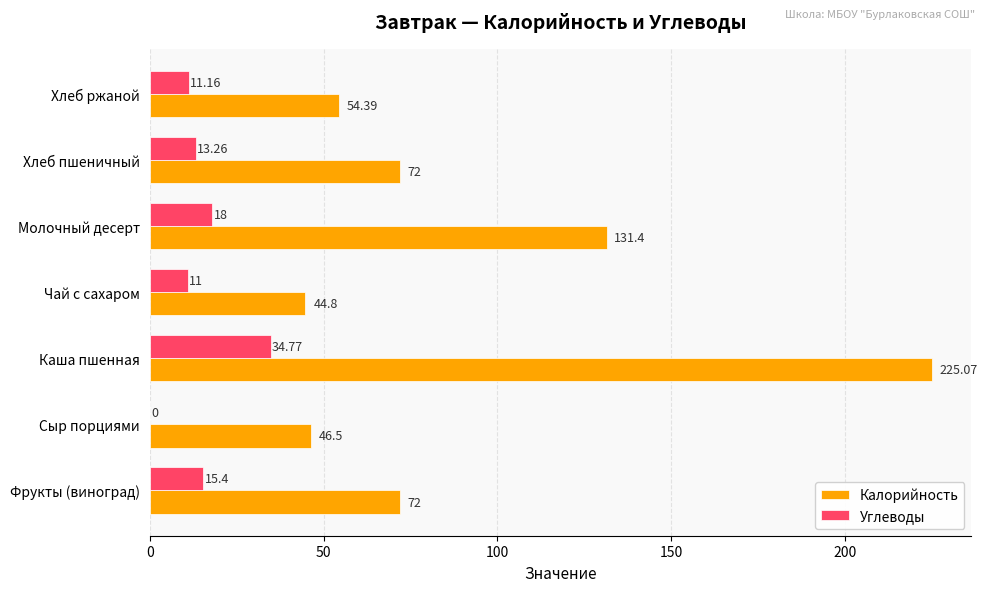

Which series has the largest total across all categories?

Калорийность